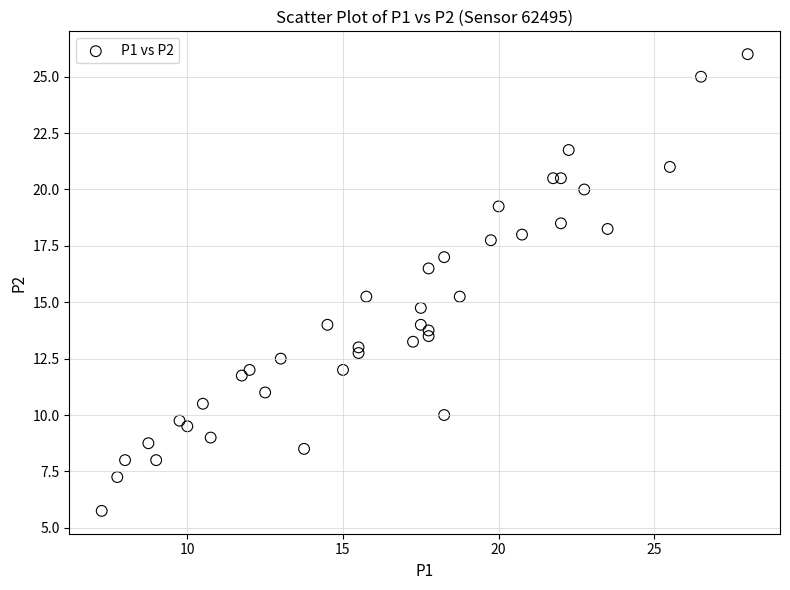

What is the range of X values (max minus min)?

20.8